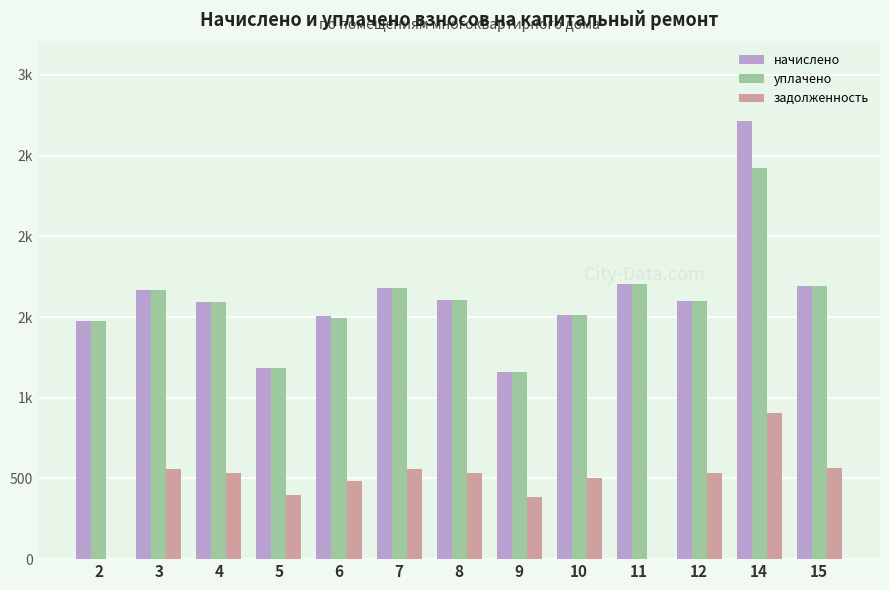

What is the average value of the начислено series?

1622.3